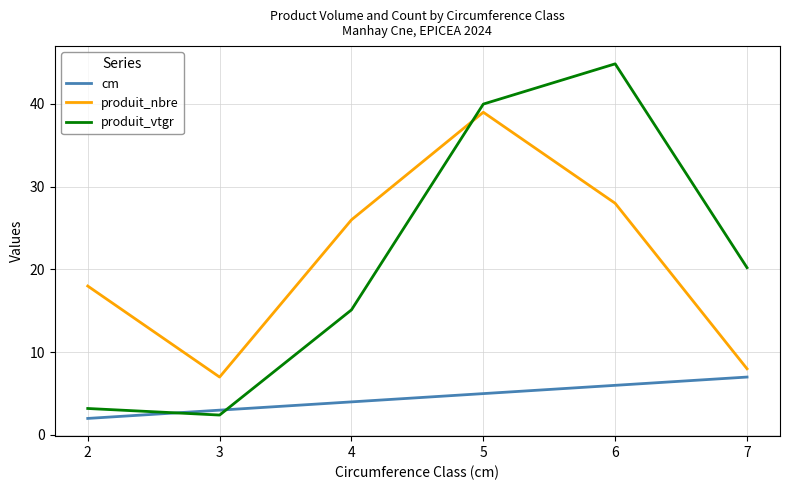

How many distinct data groups are displayed?

3